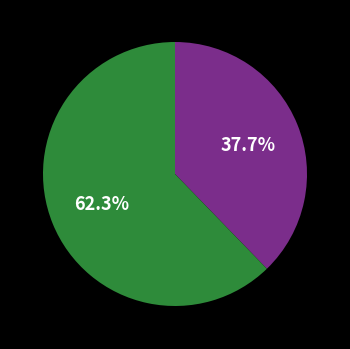

Does any single category account for the majority?

Yes